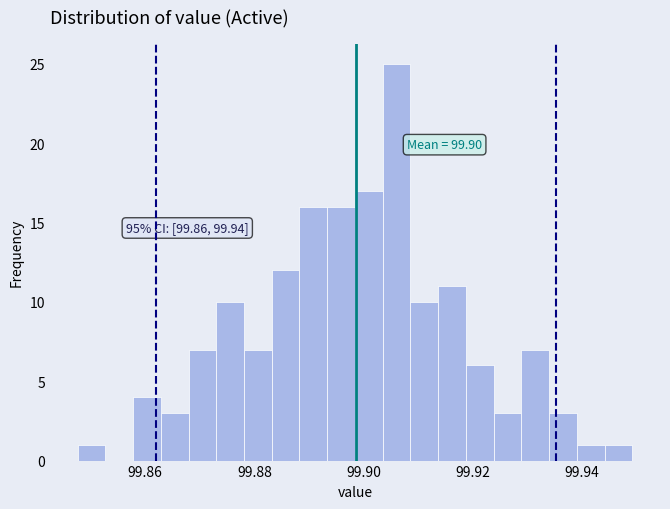

Around what value on the x-axis is the tallest bar? Give the approximate position of its centre, as read against the axis.

99.906